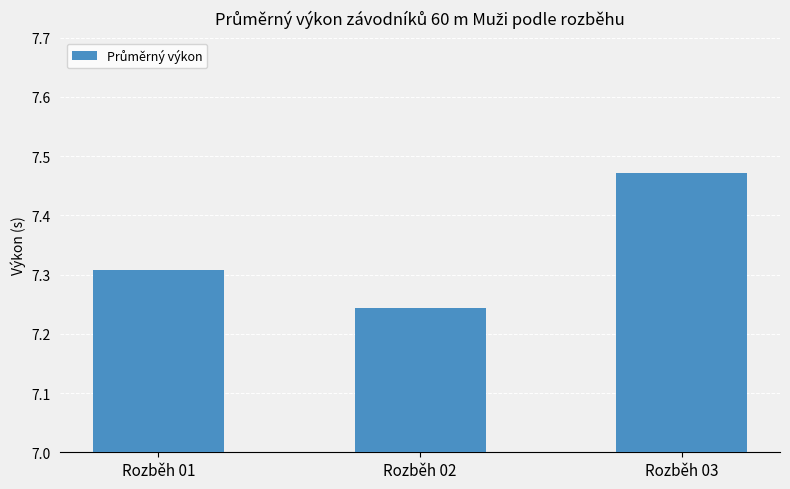

Count the values in the range 7 to 8.

3